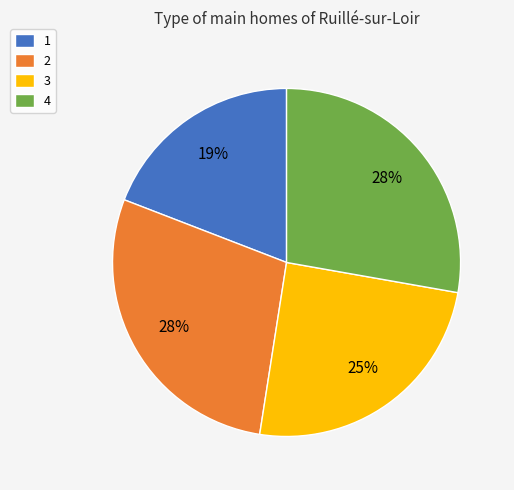

Which slice is the largest?

2